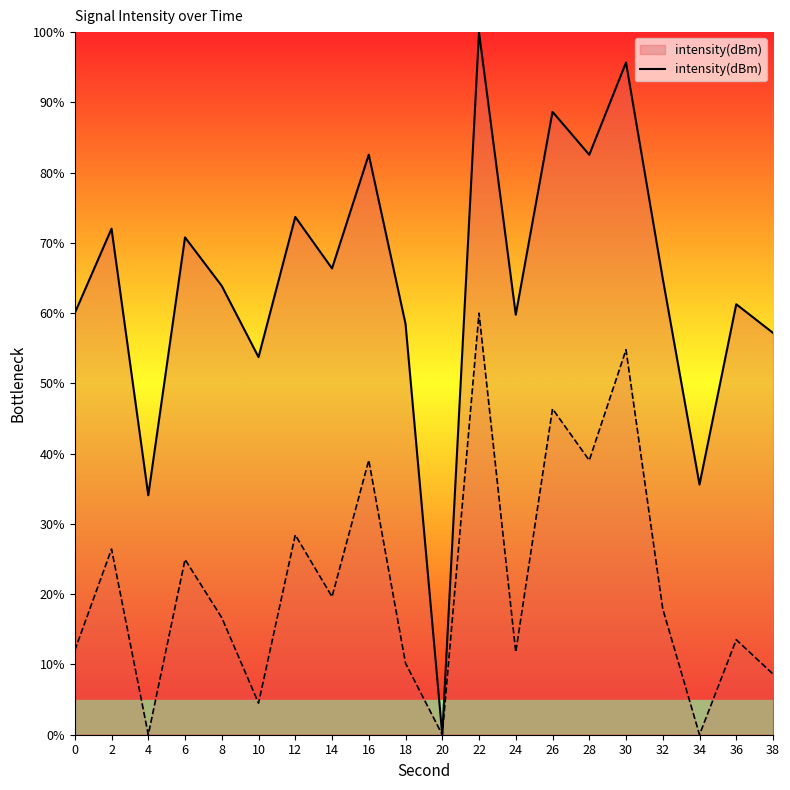

How many interior local valleys (lower than both neighbors) does the data have?

7